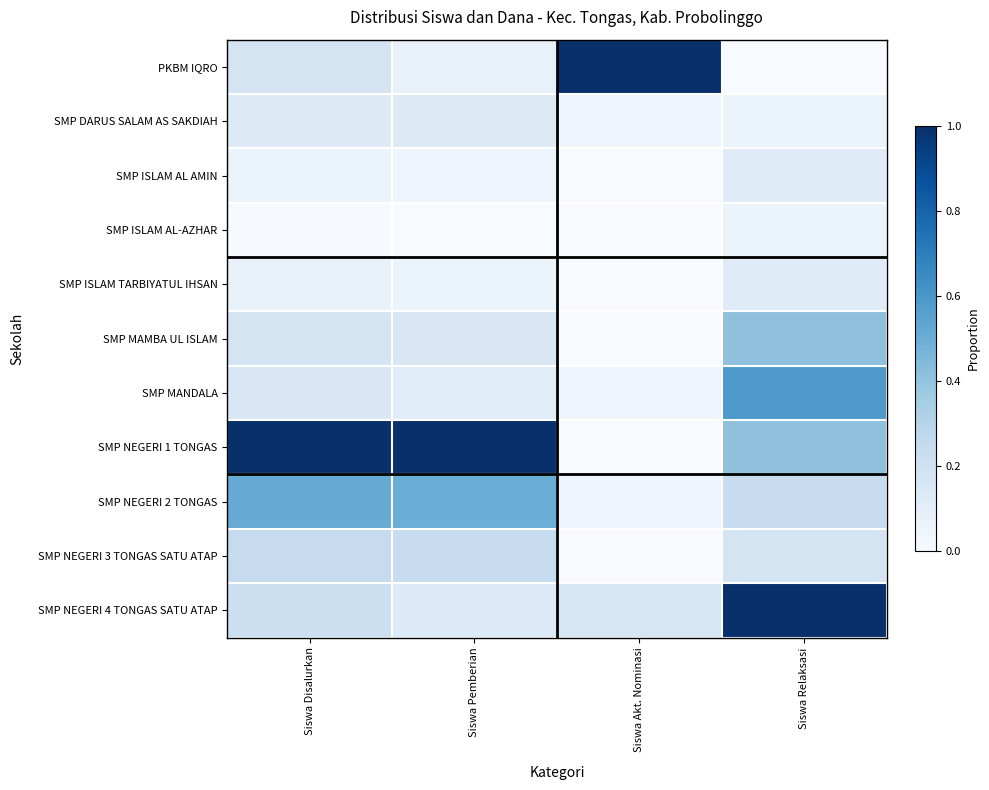

Reading left to right, what are all the values shown in this chart?

PKBM IQRO: Siswa Disalurkan=0.2	Siswa Pemberian=0.1	Siswa Akt. Nominasi=1.0	Siswa Relaksasi=0.0
SMP DARUS SALAM AS SAKDIAH: Siswa Disalurkan=0.1	Siswa Pemberian=0.1	Siswa Akt. Nominasi=0.0	Siswa Relaksasi=0.1
SMP ISLAM AL AMIN: Siswa Disalurkan=0.1	Siswa Pemberian=0.0	Siswa Akt. Nominasi=0.0	Siswa Relaksasi=0.1
SMP ISLAM AL-AZHAR: Siswa Disalurkan=0.0	Siswa Pemberian=0.0	Siswa Akt. Nominasi=0.0	Siswa Relaksasi=0.1
SMP ISLAM TARBIYATUL IHSAN: Siswa Disalurkan=0.1	Siswa Pemberian=0.1	Siswa Akt. Nominasi=0.0	Siswa Relaksasi=0.1
SMP MAMBA UL ISLAM: Siswa Disalurkan=0.2	Siswa Pemberian=0.2	Siswa Akt. Nominasi=0.0	Siswa Relaksasi=0.4
SMP MANDALA: Siswa Disalurkan=0.2	Siswa Pemberian=0.1	Siswa Akt. Nominasi=0.0	Siswa Relaksasi=0.6
SMP NEGERI 1 TONGAS: Siswa Disalurkan=1.0	Siswa Pemberian=1.0	Siswa Akt. Nominasi=0.0	Siswa Relaksasi=0.4
SMP NEGERI 2 TONGAS: Siswa Disalurkan=0.5	Siswa Pemberian=0.5	Siswa Akt. Nominasi=0.0	Siswa Relaksasi=0.2
SMP NEGERI 3 TONGAS SATU ATAP: Siswa Disalurkan=0.2	Siswa Pemberian=0.2	Siswa Akt. Nominasi=0.0	Siswa Relaksasi=0.2
SMP NEGERI 4 TONGAS SATU ATAP: Siswa Disalurkan=0.2	Siswa Pemberian=0.1	Siswa Akt. Nominasi=0.2	Siswa Relaksasi=1.0